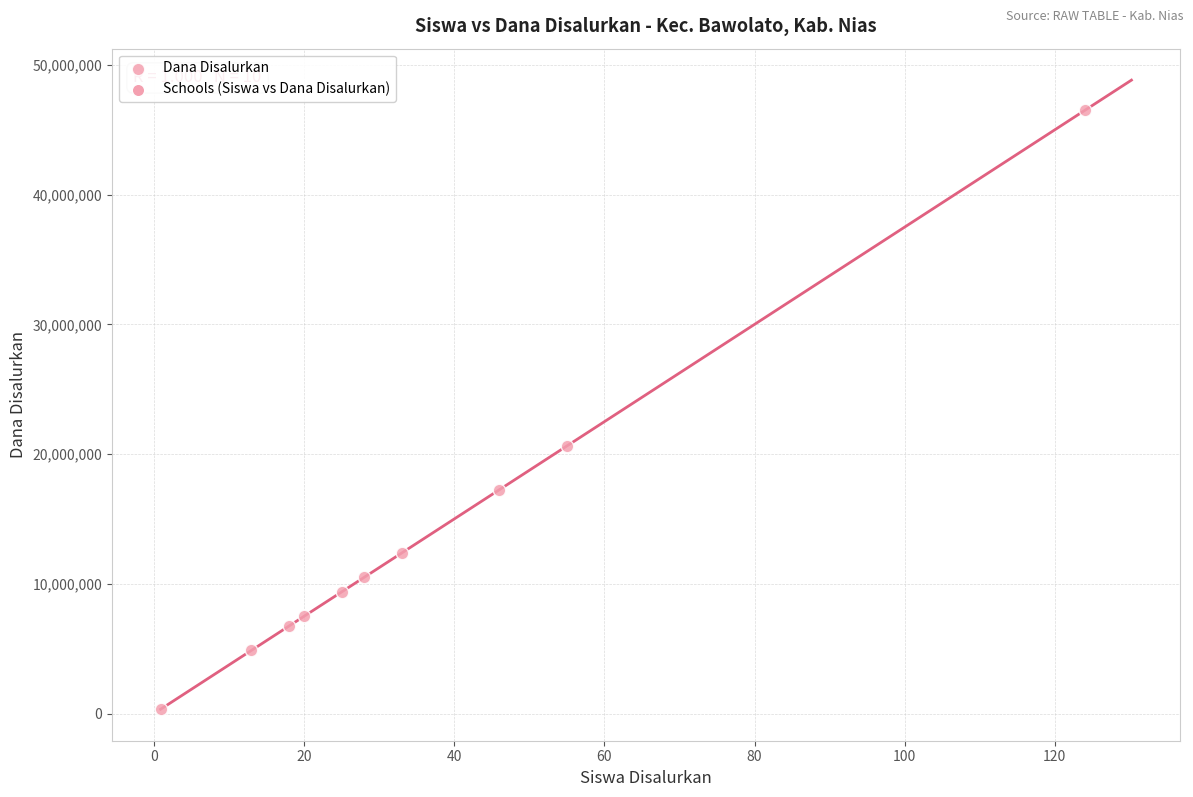

What Y value in the scatter plot is closest to 23437500?

20625000